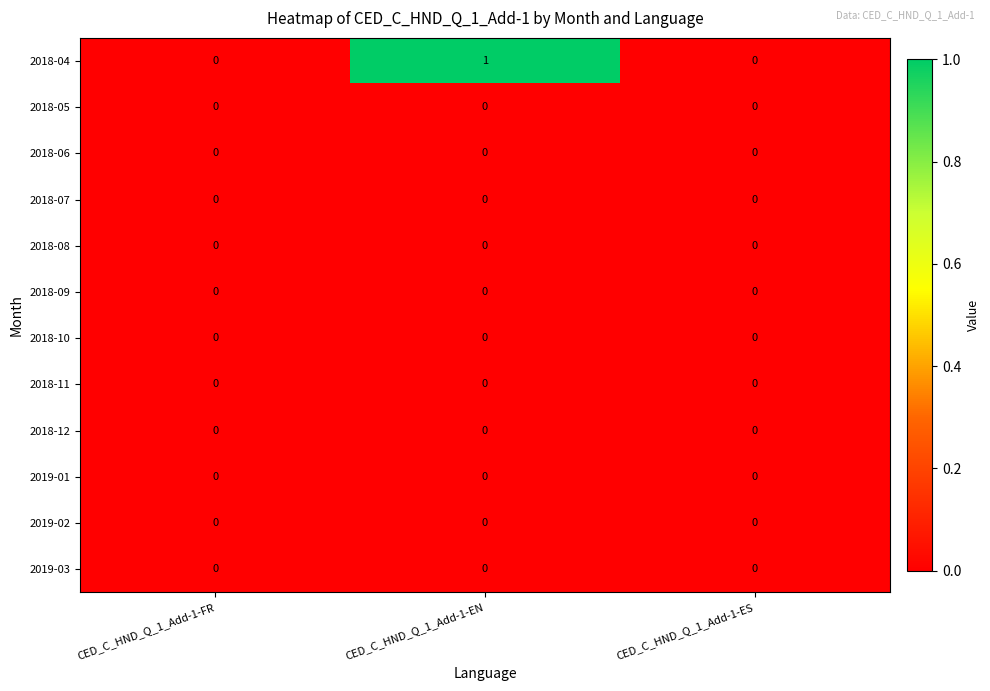

The 2019-02 series shows 0 at CED_C_HND_Q_1_Add-1-ES. True or false?

True